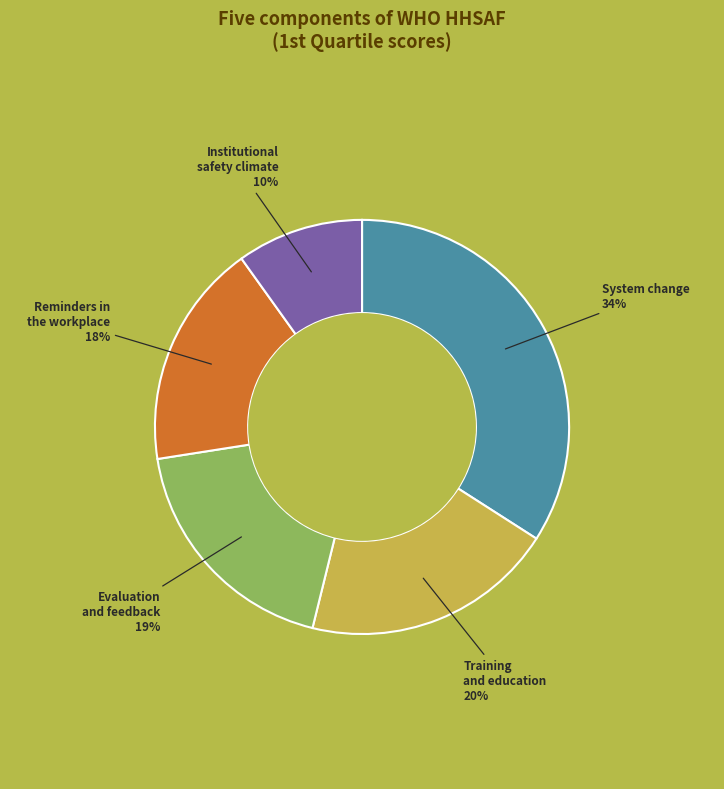

To the nearest percent, what is the difference between the largest and smallest slice percentages?

24%